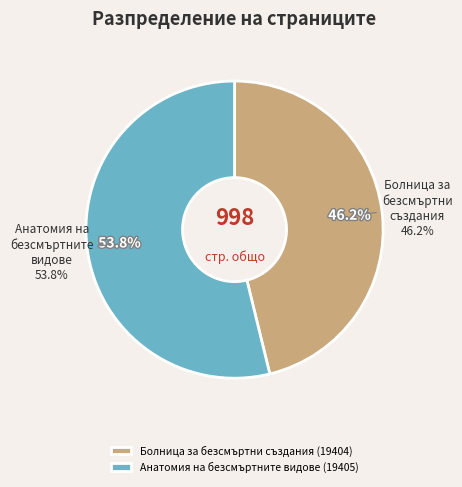

To the nearest percent, what percentage of the pie is Анатомия на безсмъртните видове (19405)?

54%